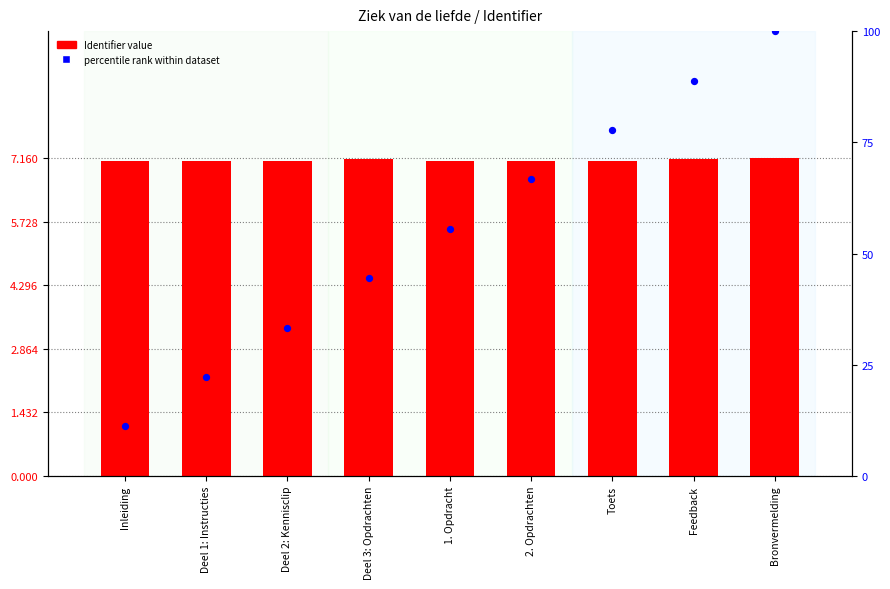

At which category is the sum across all series the highest?

Bronvermelding